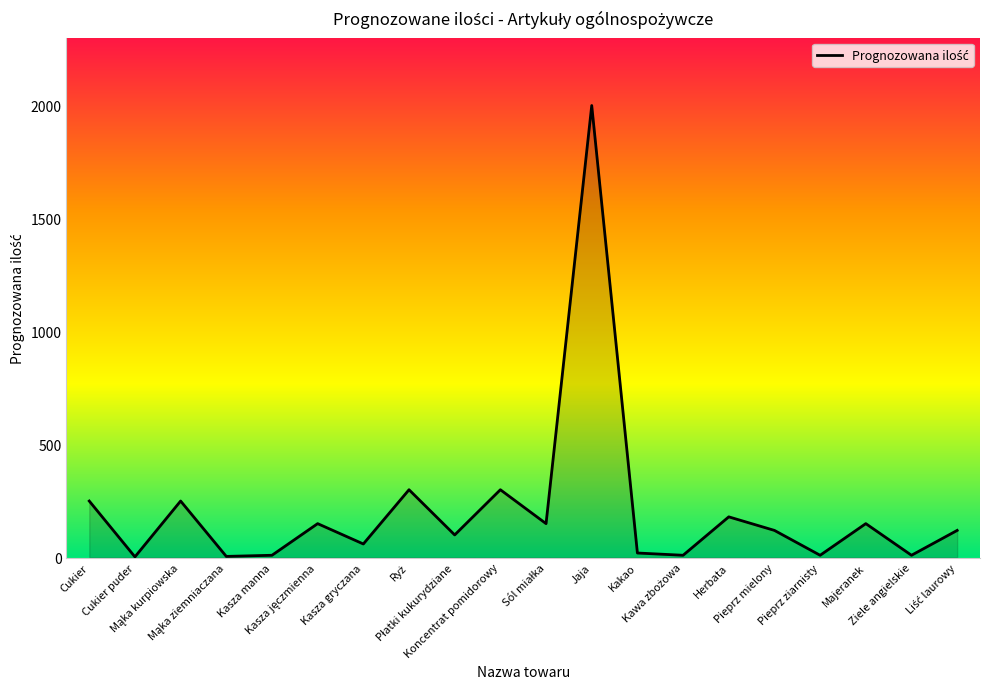

What is the value of the 13th point from the left?

20